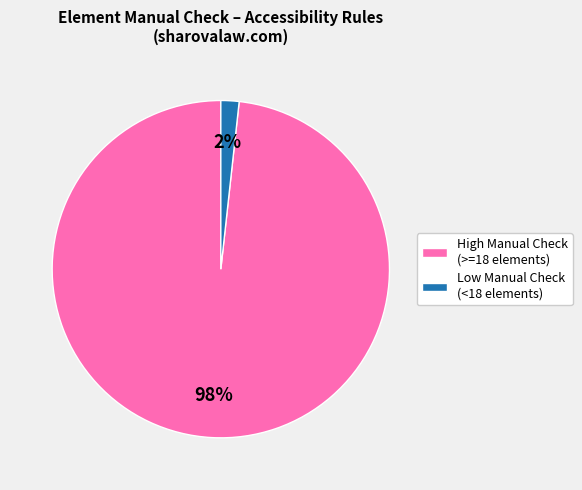

The Low Manual Check (<18 elements) slice represents 11% of the pie. True or false?

False